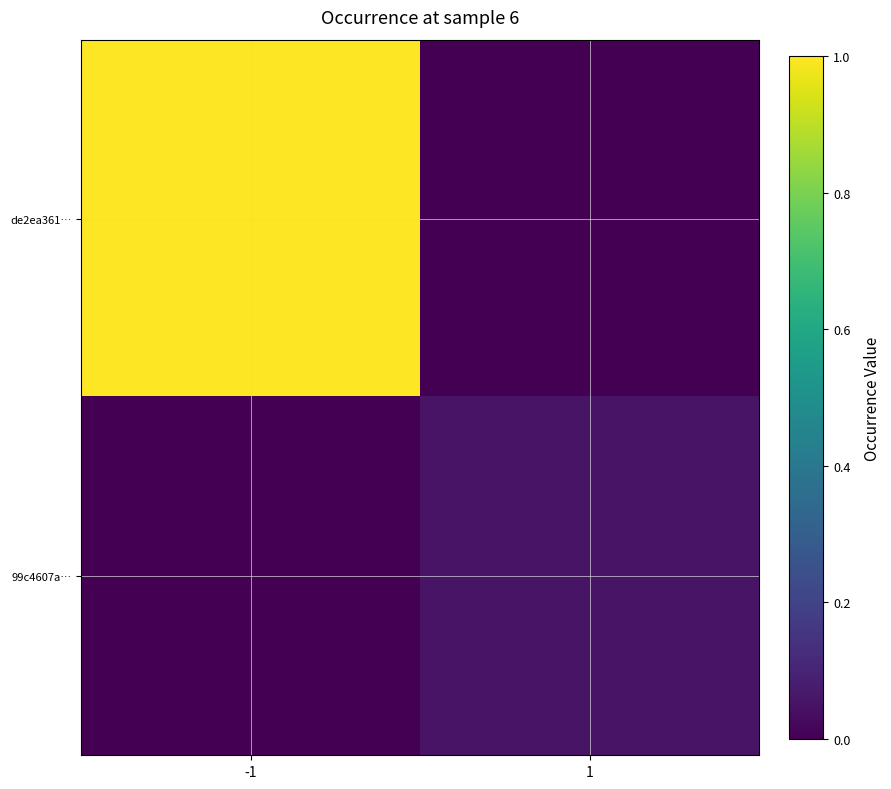

List the series in order of their peak value, lowest first.

99c4607a…, de2ea361…